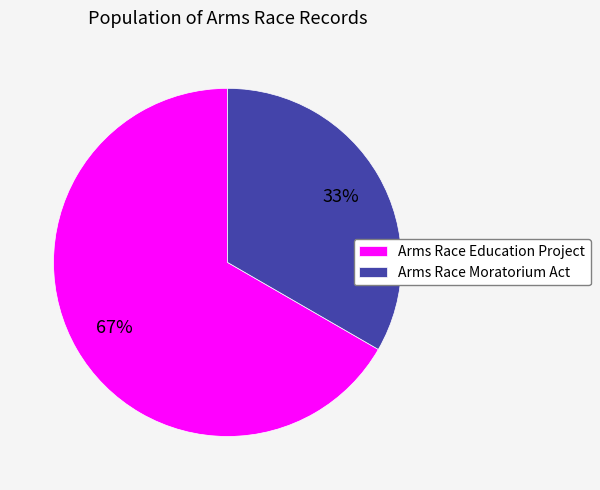

Do Arms Race Moratorium Act and Arms Race Education Project together represent more than half of the pie?

Yes